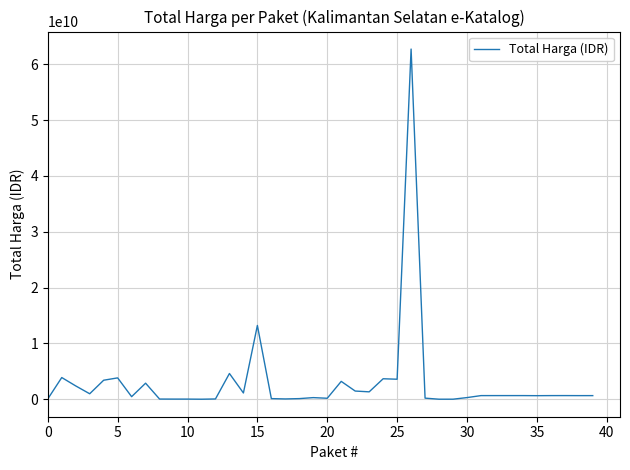

What is the difference between the maximum and minimum values?

62702800800